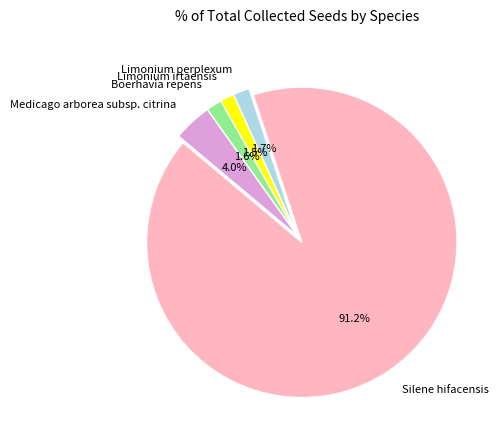

To the nearest percent, what is the average slice percentage?

20%